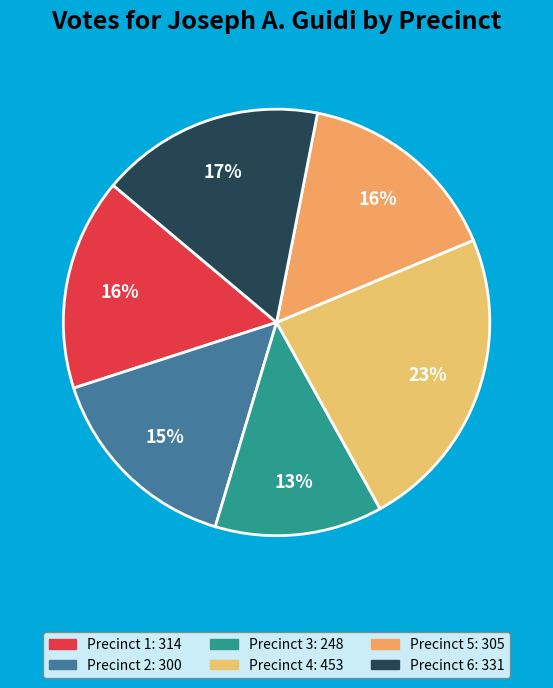

Is Precinct 4 the majority of the pie?

No